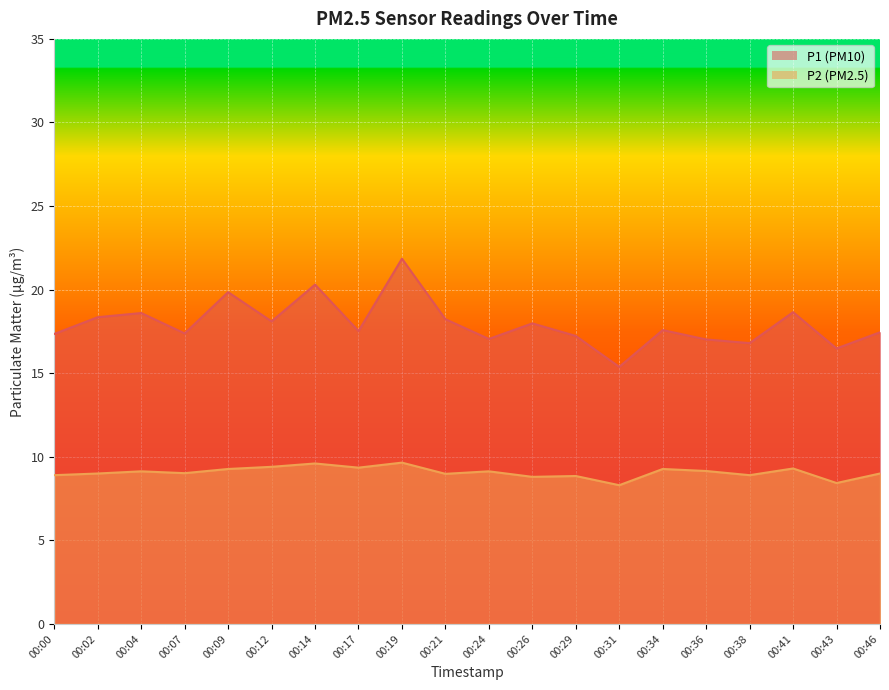

True or false: P2 and P1 cross at least once.

False